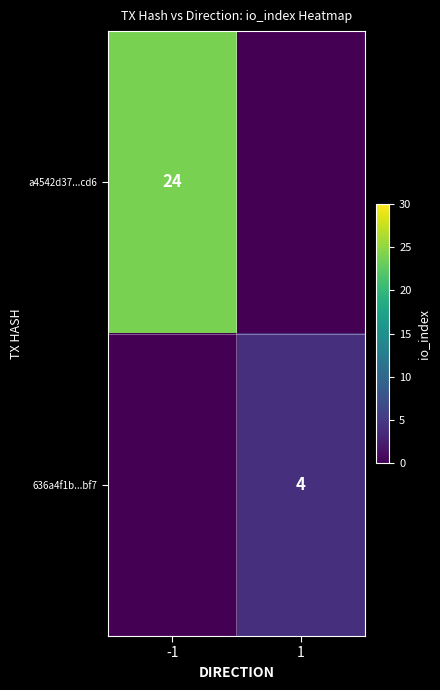

The a4542d37...cd6 series shows 17 at -1. True or false?

False